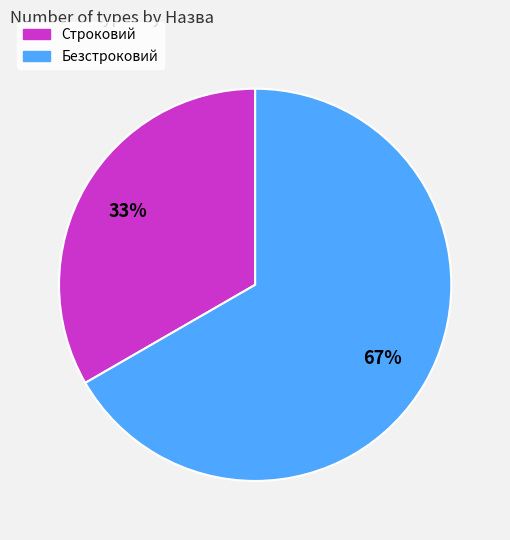

Between Безстроковий and Строковий, which is larger?

Безстроковий